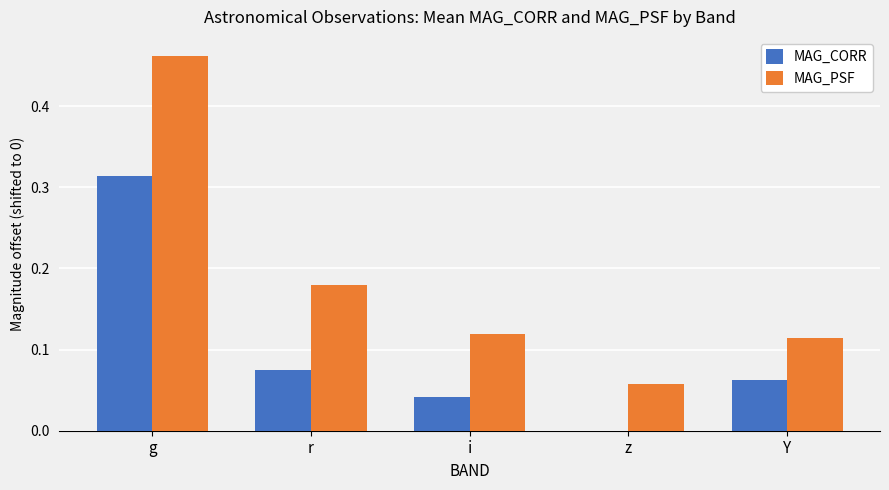

What is the sum of all MAG_PSF values?

0.9